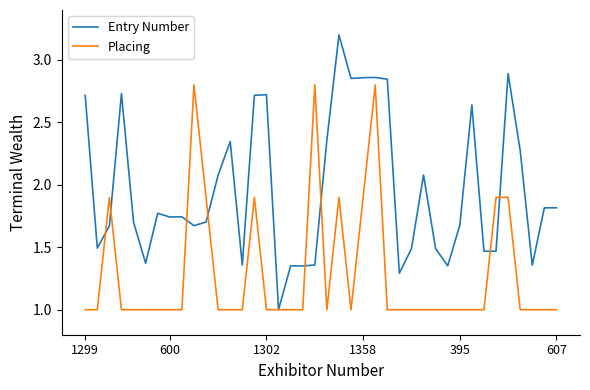

True or false: Entry Number and Placing intersect in this chart.

True